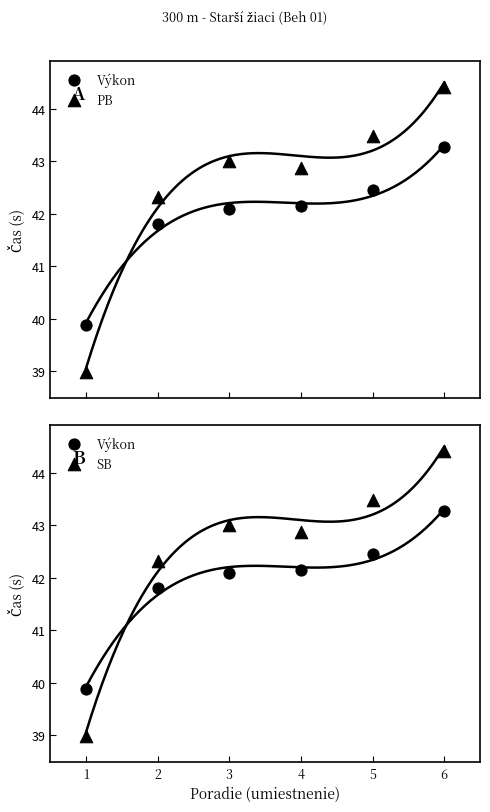

Is the value of Výkon at 2 greater than the value of PB at 3?

No